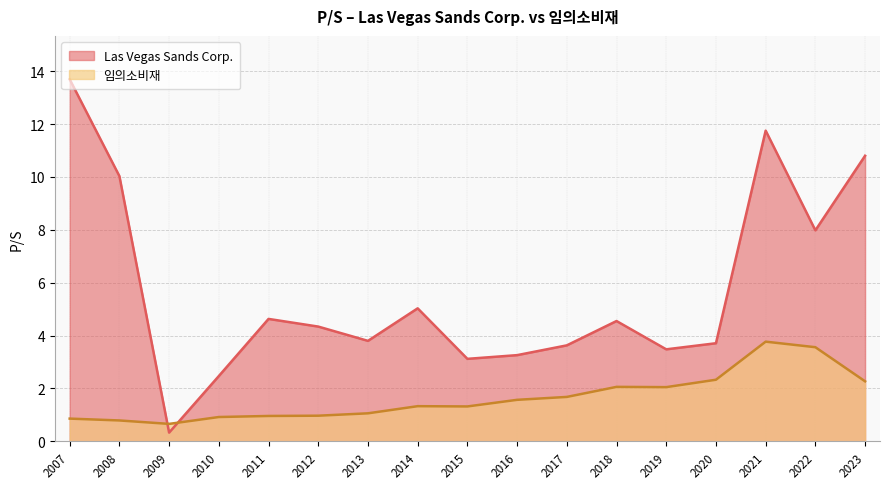

Which series has the largest total across all categories?

Las Vegas Sands Corp.